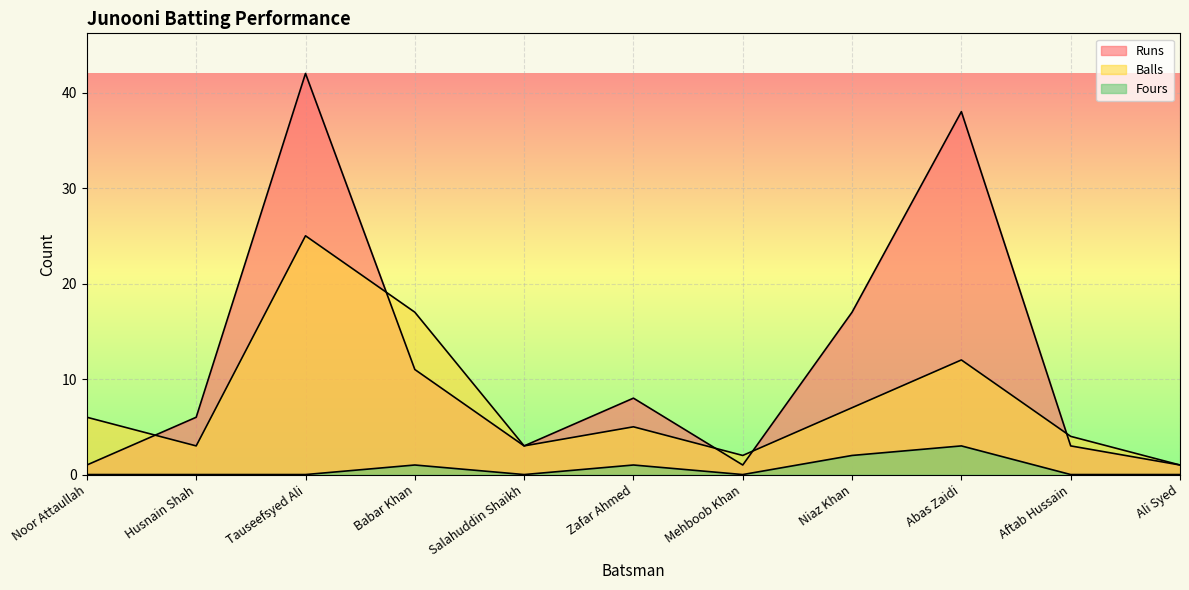

How many data points in Balls are less than 5?

5